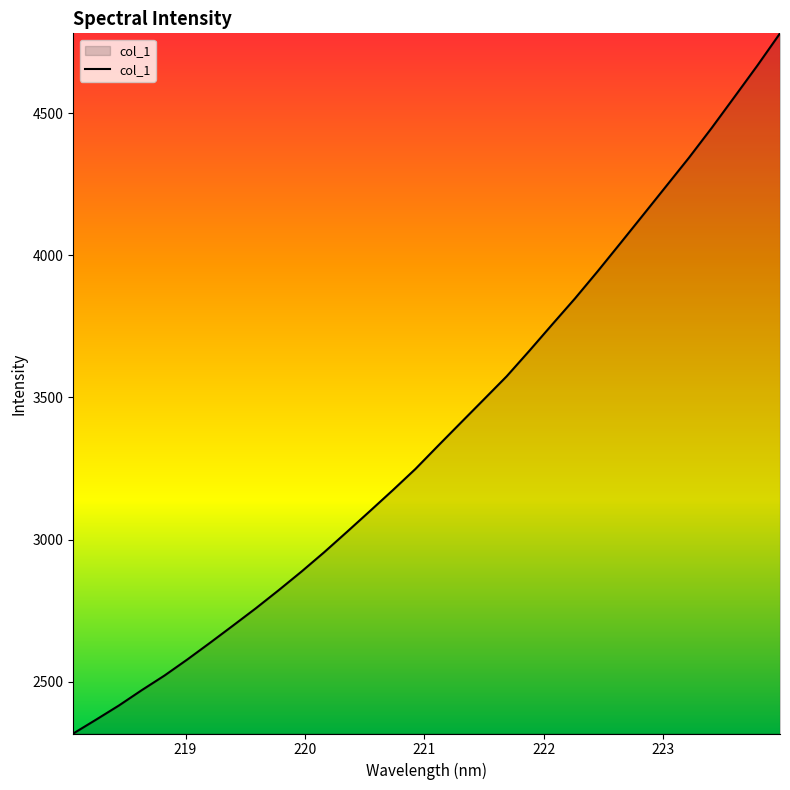

What is the greatest value displayed?

4781.0